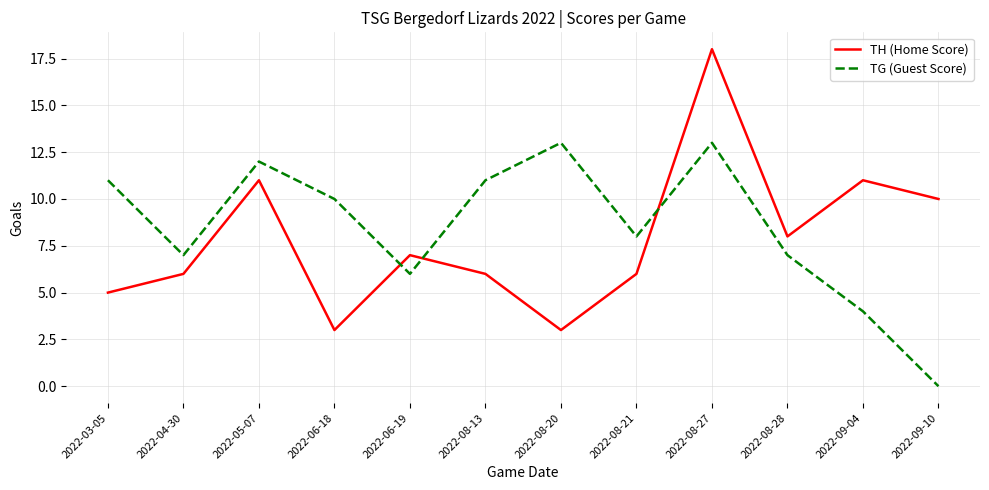

Rank the series by their maximum value, from lowest to highest.

TG (Guest Score), TH (Home Score)